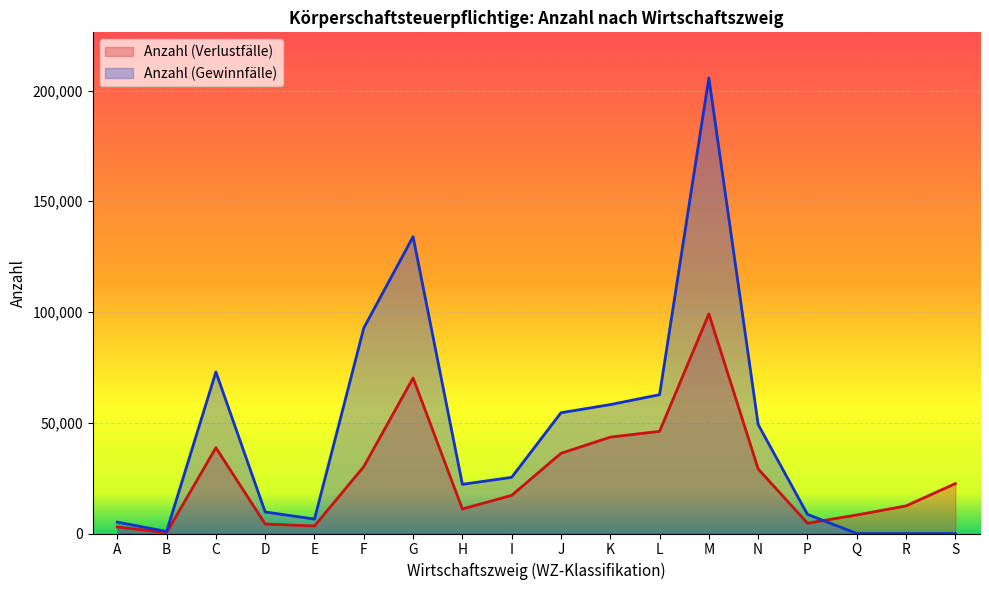

Does the chart display data point markers on the line(s)?

No